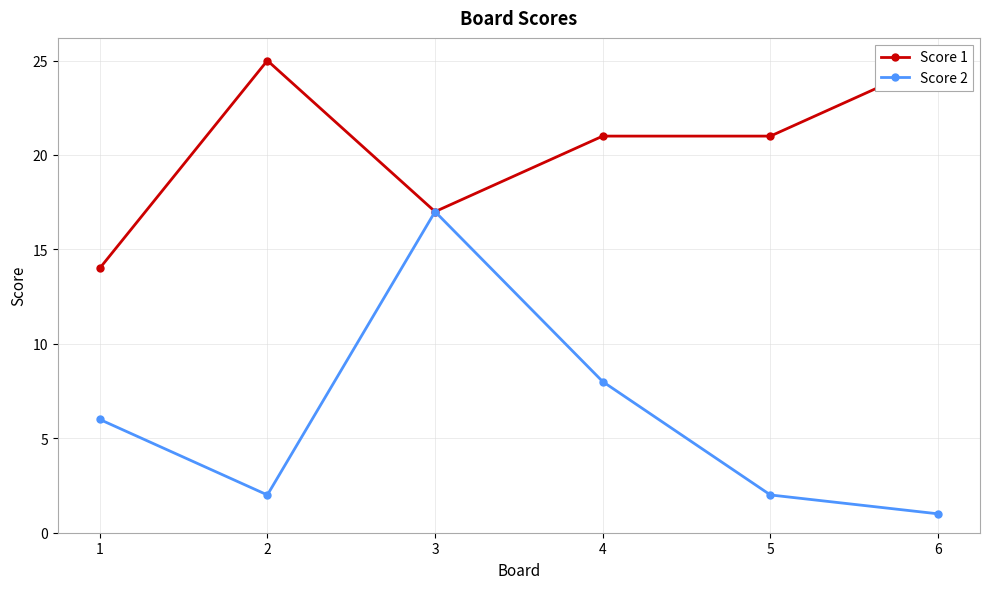

Which series has the largest total across all categories?

Score 1